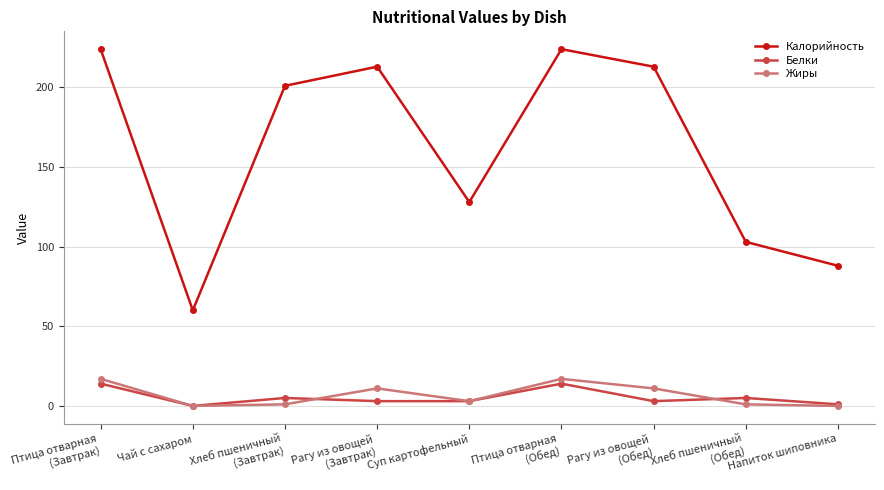

What is the average value of the Белки series?

5